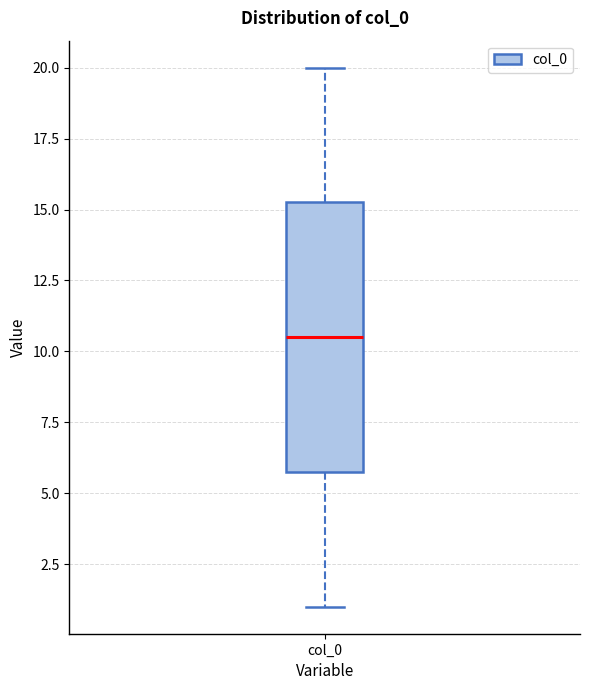

Where does the lower whisker of the box for col_0 end on the y-axis? The values are not printed on the chart, so give them approximately, as read against the axis.

1.0